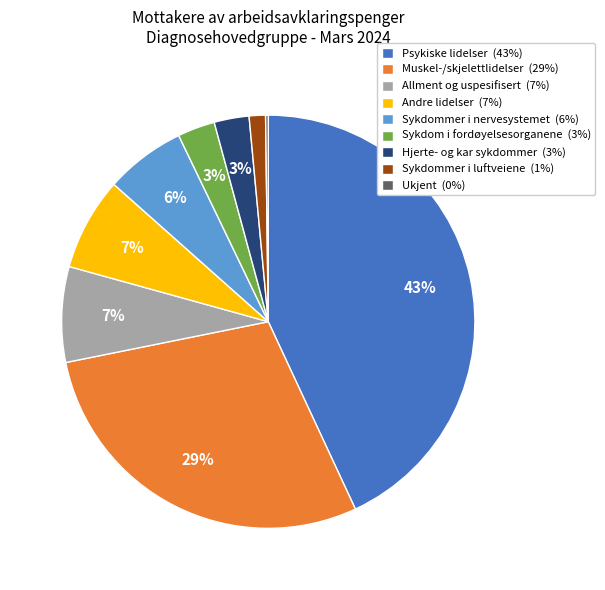

Between Sykdommer i nervesystemet (6%) and Psykiske lidelser (43%), which is larger?

Psykiske lidelser (43%)